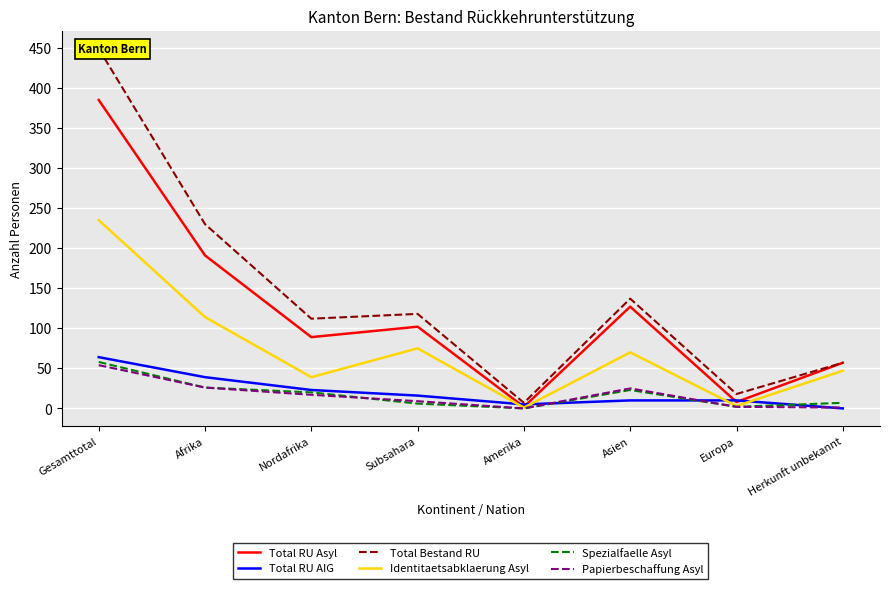

How many intersections are there between Total RU Asyl and Total RU AIG?

4